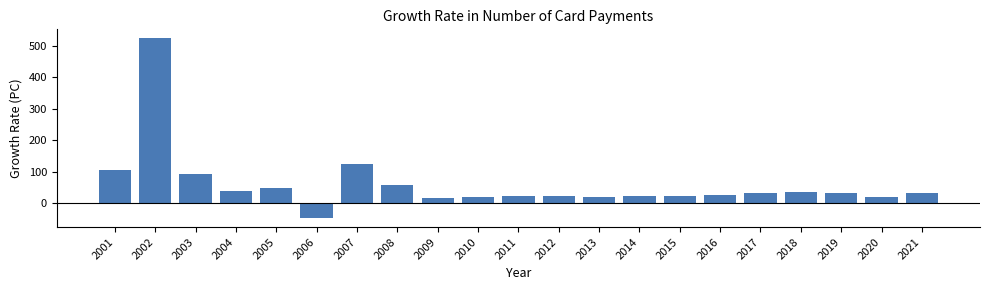

What value does the data have at 2014?

21.7